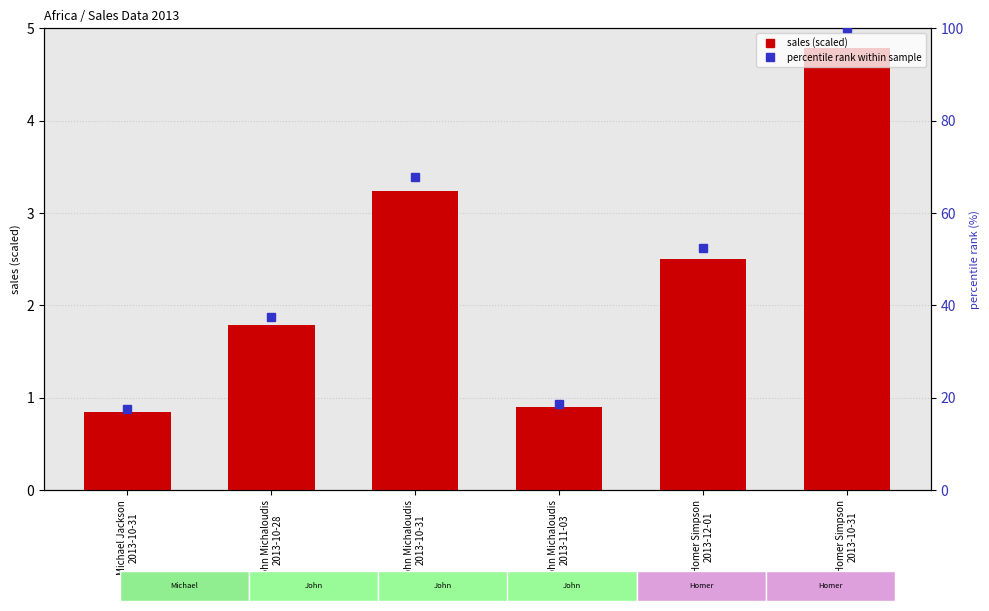

Is it true that the value at Homer Simpson
2013-10-31 is 4.8?

True